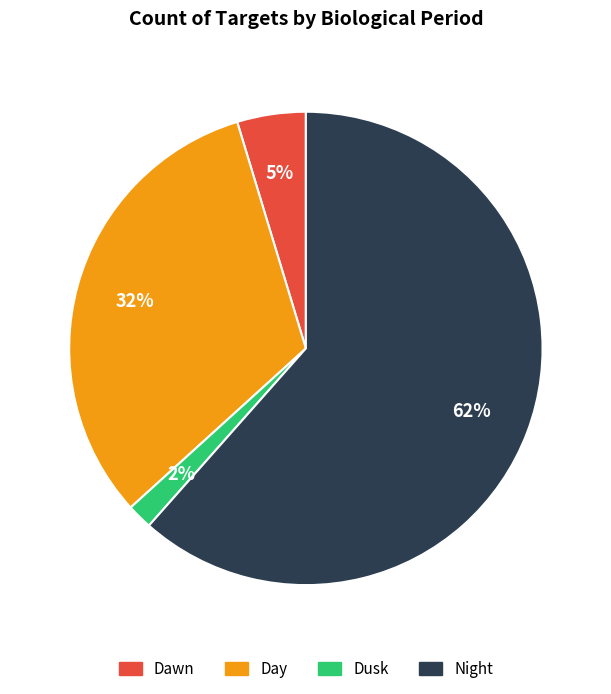

Combined, do Dusk and Day account for over 50%?

No